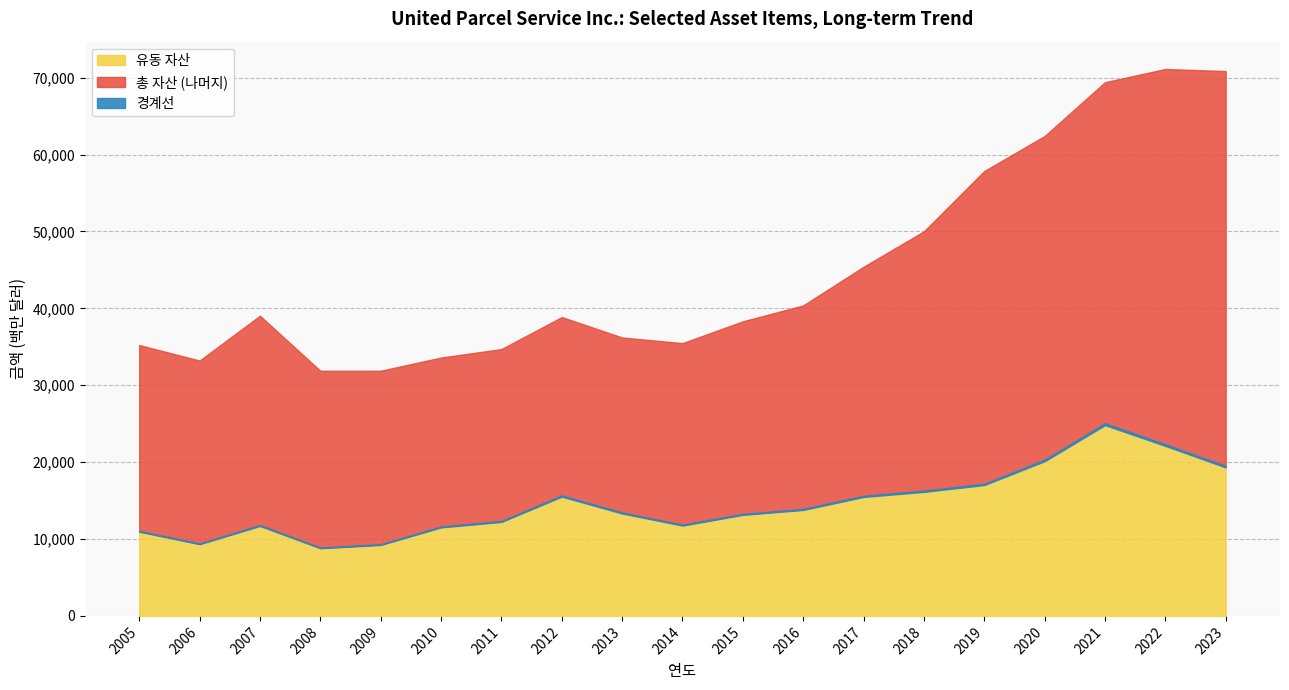

The value of 총 자산 at 2005 is 21572. True or false?

False